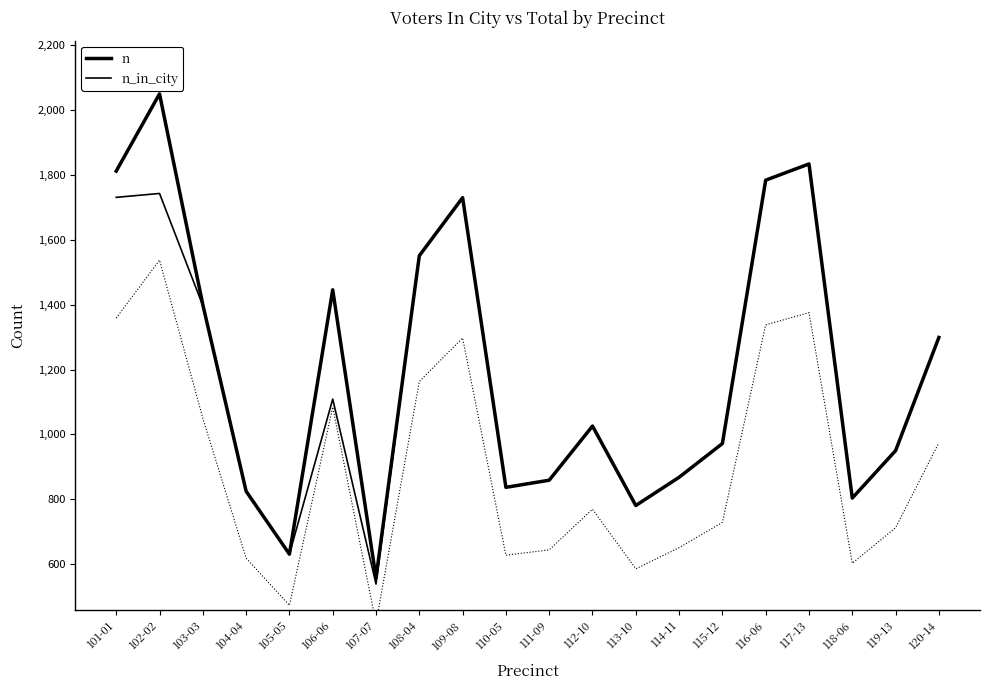

What is the difference between the n values at 116-06 and 114-11?

916